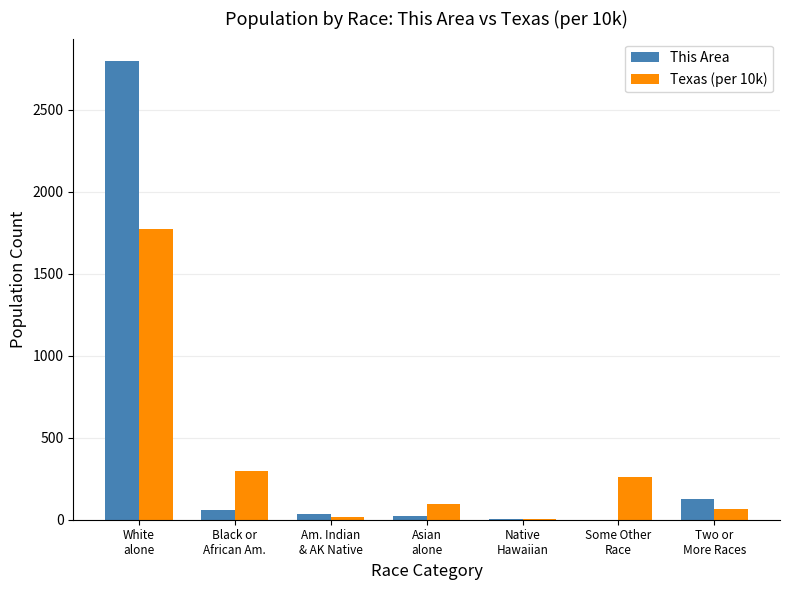

Does the chart contain stacked bars?

No